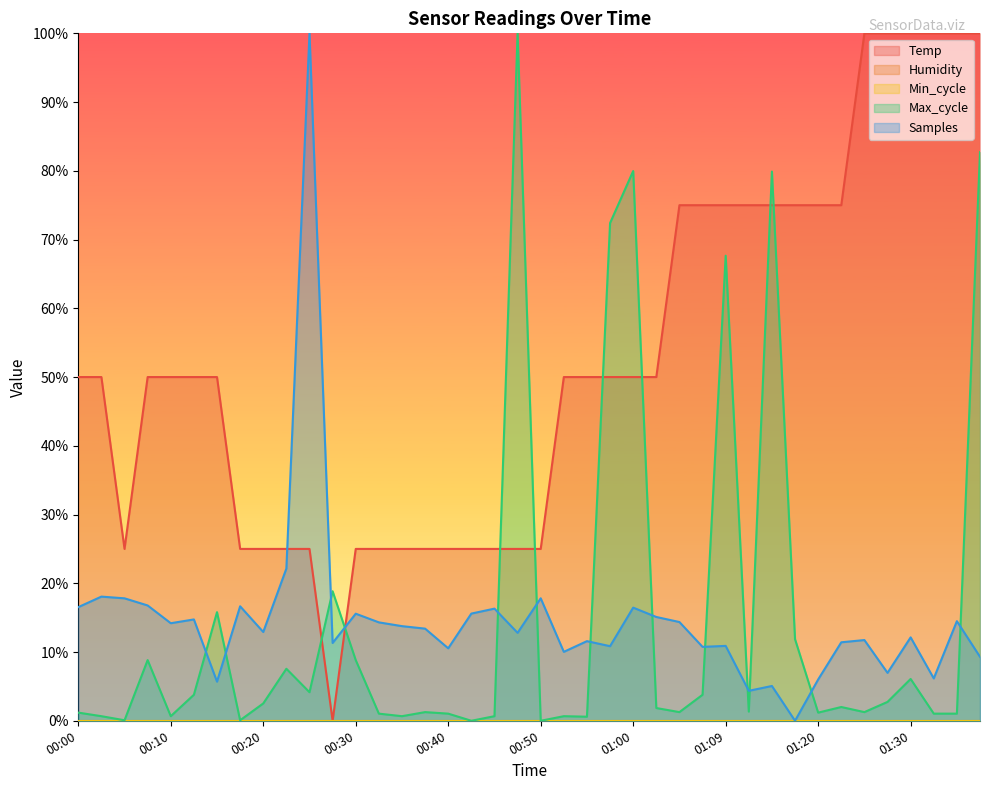

How many lines are shown in the chart?

5